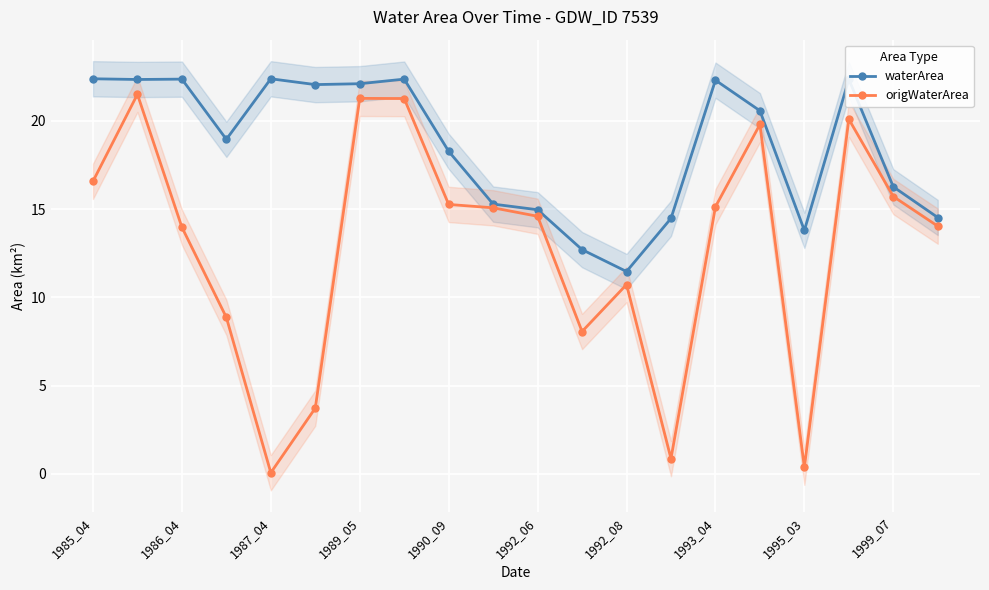

Count the number of data series in this chart.

2